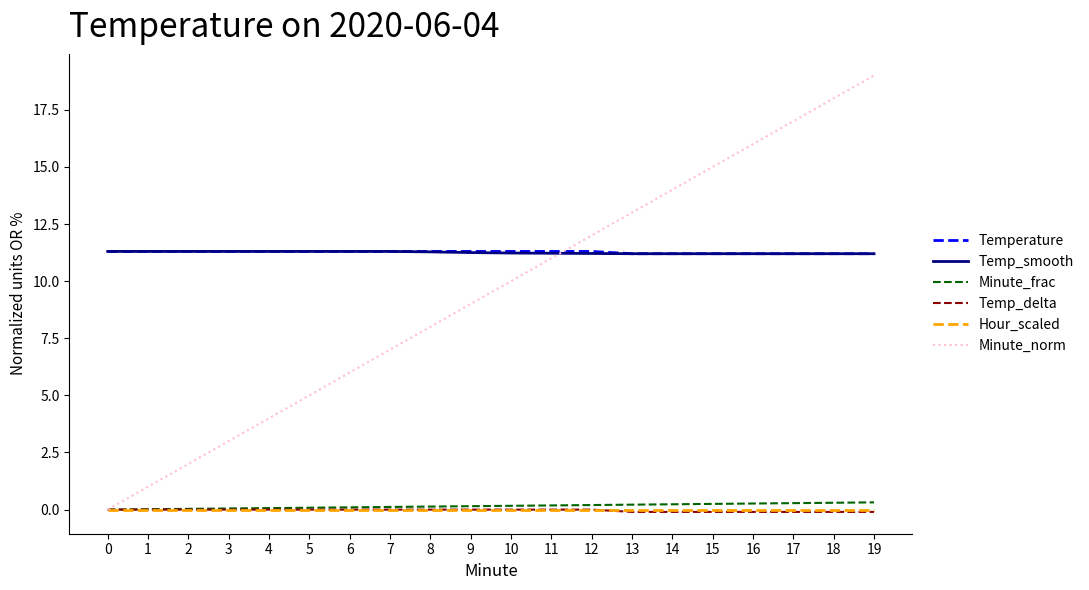

True or false: Temperature and Hour_scaled intersect in this chart.

False